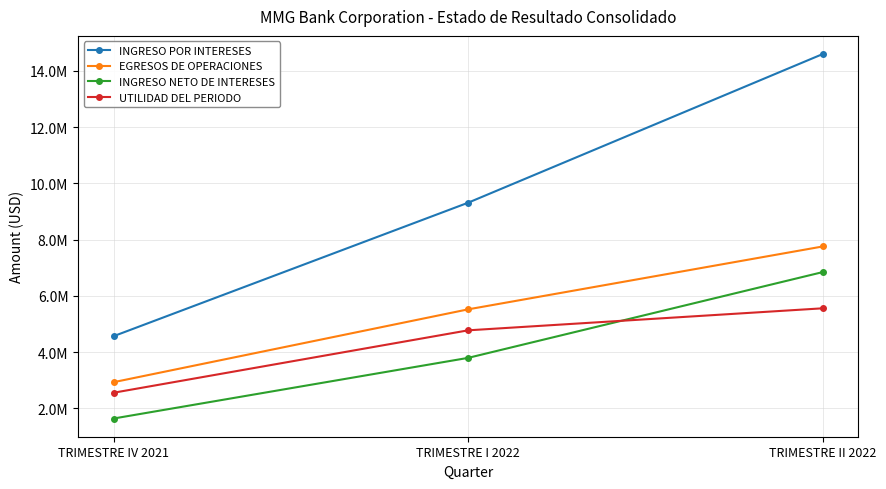

At which label is EGRESOS DE OPERACIONES closest to 5341458?

TRIMESTRE I 2022